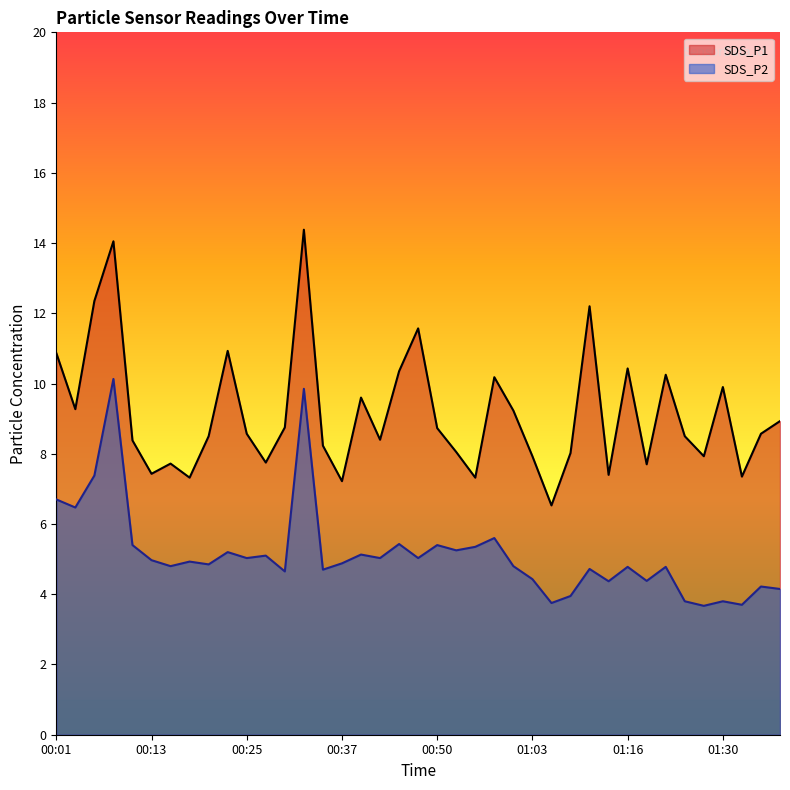

What is the sum of all SDS_P2 values?

200.6